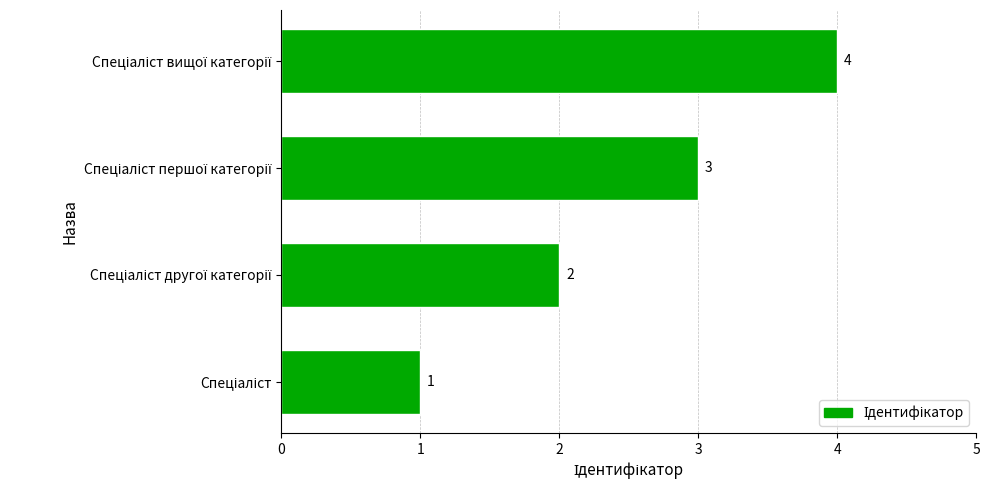

What is the maximum value shown in the chart?

4